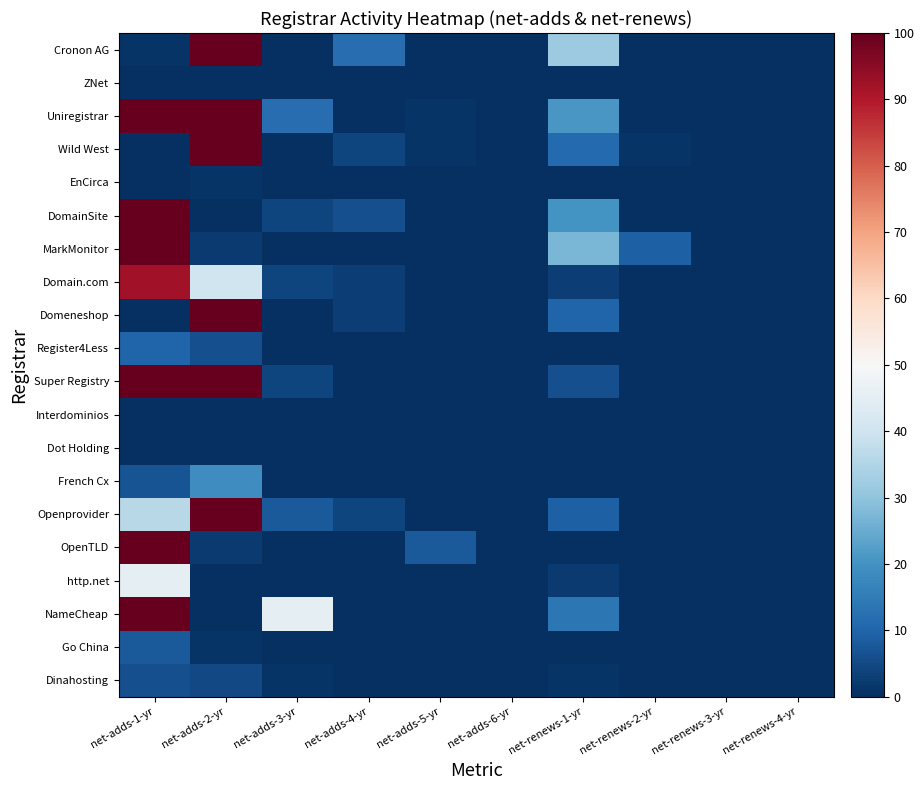

Reading right to left, extract all data points from this chart.

Cronon AG: net-renews-4-yr=0	net-renews-3-yr=0	net-renews-2-yr=0	net-renews-1-yr=32	net-adds-6-yr=0	net-adds-5-yr=0	net-adds-4-yr=12	net-adds-3-yr=0	net-adds-2-yr=100	net-adds-1-yr=1
ZNet: net-renews-4-yr=0	net-renews-3-yr=0	net-renews-2-yr=0	net-renews-1-yr=0	net-adds-6-yr=0	net-adds-5-yr=0	net-adds-4-yr=0	net-adds-3-yr=0	net-adds-2-yr=0	net-adds-1-yr=0
Uniregistrar: net-renews-4-yr=0	net-renews-3-yr=0	net-renews-2-yr=0	net-renews-1-yr=21	net-adds-6-yr=0	net-adds-5-yr=1	net-adds-4-yr=0	net-adds-3-yr=12	net-adds-2-yr=100	net-adds-1-yr=100
Wild West: net-renews-4-yr=0	net-renews-3-yr=0	net-renews-2-yr=1	net-renews-1-yr=11	net-adds-6-yr=0	net-adds-5-yr=1	net-adds-4-yr=4	net-adds-3-yr=0	net-adds-2-yr=100	net-adds-1-yr=0
EnCirca: net-renews-4-yr=0	net-renews-3-yr=0	net-renews-2-yr=0	net-renews-1-yr=0	net-adds-6-yr=0	net-adds-5-yr=0	net-adds-4-yr=0	net-adds-3-yr=0	net-adds-2-yr=1	net-adds-1-yr=0
DomainSite: net-renews-4-yr=0	net-renews-3-yr=0	net-renews-2-yr=0	net-renews-1-yr=20	net-adds-6-yr=0	net-adds-5-yr=0	net-adds-4-yr=6	net-adds-3-yr=4	net-adds-2-yr=0	net-adds-1-yr=100
MarkMonitor: net-renews-4-yr=0	net-renews-3-yr=0	net-renews-2-yr=9	net-renews-1-yr=27	net-adds-6-yr=0	net-adds-5-yr=0	net-adds-4-yr=0	net-adds-3-yr=0	net-adds-2-yr=2	net-adds-1-yr=100
Domain.com: net-renews-4-yr=0	net-renews-3-yr=0	net-renews-2-yr=0	net-renews-1-yr=3	net-adds-6-yr=0	net-adds-5-yr=0	net-adds-4-yr=3	net-adds-3-yr=4	net-adds-2-yr=40	net-adds-1-yr=92
Domeneshop: net-renews-4-yr=0	net-renews-3-yr=0	net-renews-2-yr=0	net-renews-1-yr=10	net-adds-6-yr=0	net-adds-5-yr=0	net-adds-4-yr=3	net-adds-3-yr=0	net-adds-2-yr=100	net-adds-1-yr=0
Register4Less: net-renews-4-yr=0	net-renews-3-yr=0	net-renews-2-yr=0	net-renews-1-yr=0	net-adds-6-yr=0	net-adds-5-yr=0	net-adds-4-yr=0	net-adds-3-yr=0	net-adds-2-yr=6	net-adds-1-yr=10
Super Registry: net-renews-4-yr=0	net-renews-3-yr=0	net-renews-2-yr=0	net-renews-1-yr=6	net-adds-6-yr=0	net-adds-5-yr=0	net-adds-4-yr=0	net-adds-3-yr=4	net-adds-2-yr=100	net-adds-1-yr=100
Interdominios: net-renews-4-yr=0	net-renews-3-yr=0	net-renews-2-yr=0	net-renews-1-yr=0	net-adds-6-yr=0	net-adds-5-yr=0	net-adds-4-yr=0	net-adds-3-yr=0	net-adds-2-yr=0	net-adds-1-yr=0
Dot Holding: net-renews-4-yr=0	net-renews-3-yr=0	net-renews-2-yr=0	net-renews-1-yr=0	net-adds-6-yr=0	net-adds-5-yr=0	net-adds-4-yr=0	net-adds-3-yr=0	net-adds-2-yr=0	net-adds-1-yr=0
French Cx: net-renews-4-yr=0	net-renews-3-yr=0	net-renews-2-yr=0	net-renews-1-yr=0	net-adds-6-yr=0	net-adds-5-yr=0	net-adds-4-yr=0	net-adds-3-yr=0	net-adds-2-yr=19	net-adds-1-yr=7
Openprovider: net-renews-4-yr=0	net-renews-3-yr=0	net-renews-2-yr=0	net-renews-1-yr=9	net-adds-6-yr=0	net-adds-5-yr=0	net-adds-4-yr=4	net-adds-3-yr=8	net-adds-2-yr=100	net-adds-1-yr=36
OpenTLD: net-renews-4-yr=0	net-renews-3-yr=0	net-renews-2-yr=0	net-renews-1-yr=0	net-adds-6-yr=0	net-adds-5-yr=8	net-adds-4-yr=0	net-adds-3-yr=0	net-adds-2-yr=2	net-adds-1-yr=100
http.net: net-renews-4-yr=0	net-renews-3-yr=0	net-renews-2-yr=0	net-renews-1-yr=2	net-adds-6-yr=0	net-adds-5-yr=0	net-adds-4-yr=0	net-adds-3-yr=0	net-adds-2-yr=0	net-adds-1-yr=45
NameCheap: net-renews-4-yr=0	net-renews-3-yr=0	net-renews-2-yr=0	net-renews-1-yr=14	net-adds-6-yr=0	net-adds-5-yr=0	net-adds-4-yr=0	net-adds-3-yr=45	net-adds-2-yr=0	net-adds-1-yr=100
Go China: net-renews-4-yr=0	net-renews-3-yr=0	net-renews-2-yr=0	net-renews-1-yr=0	net-adds-6-yr=0	net-adds-5-yr=0	net-adds-4-yr=0	net-adds-3-yr=0	net-adds-2-yr=1	net-adds-1-yr=8
Dinahosting: net-renews-4-yr=0	net-renews-3-yr=0	net-renews-2-yr=0	net-renews-1-yr=1	net-adds-6-yr=0	net-adds-5-yr=0	net-adds-4-yr=0	net-adds-3-yr=1	net-adds-2-yr=5	net-adds-1-yr=6